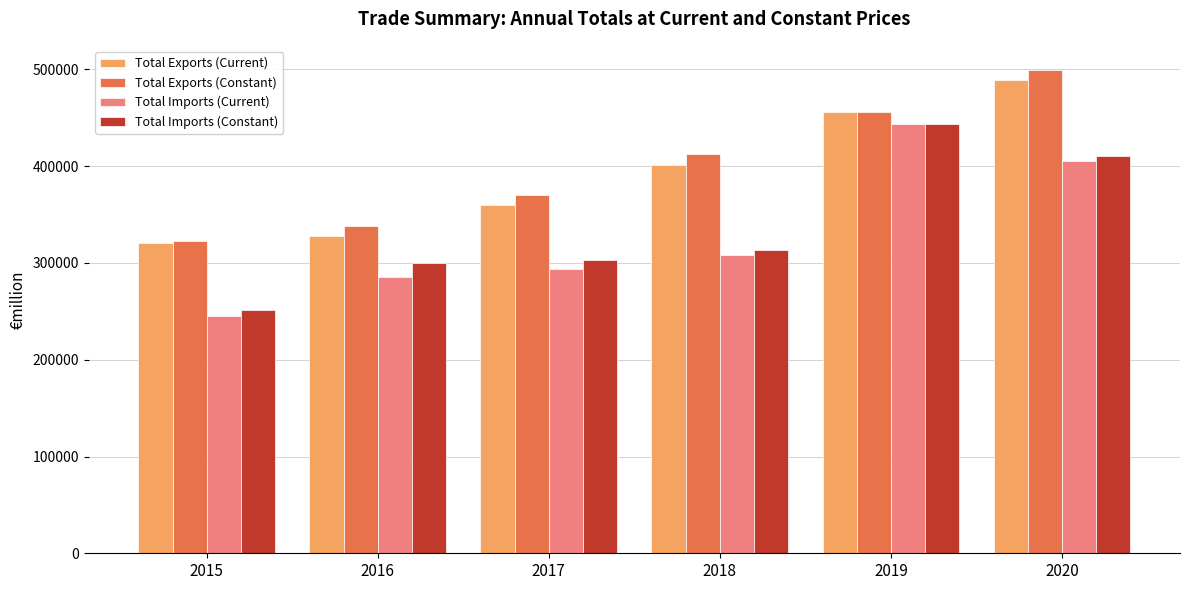

Which label corresponds to the largest value in the chart?

2020